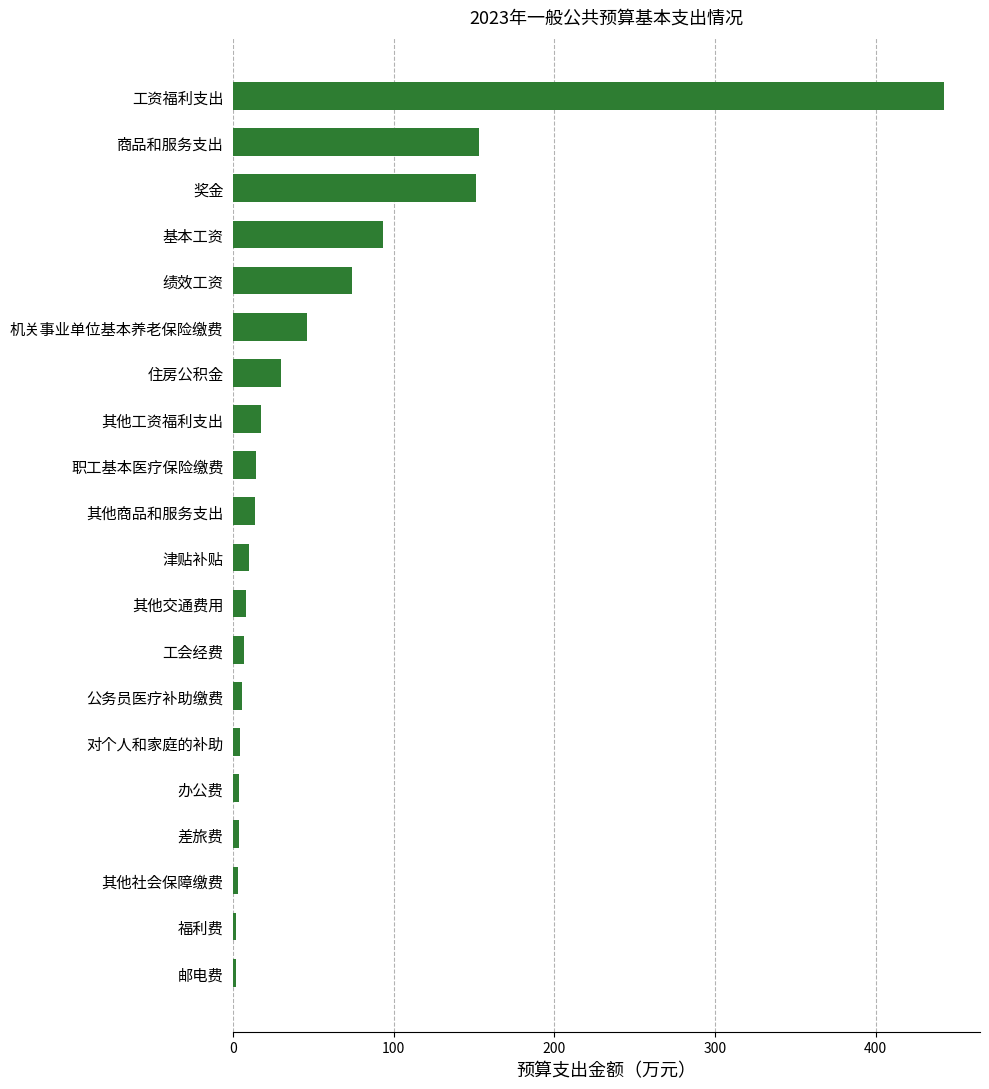

What is the maximum value shown in the chart?

442.9